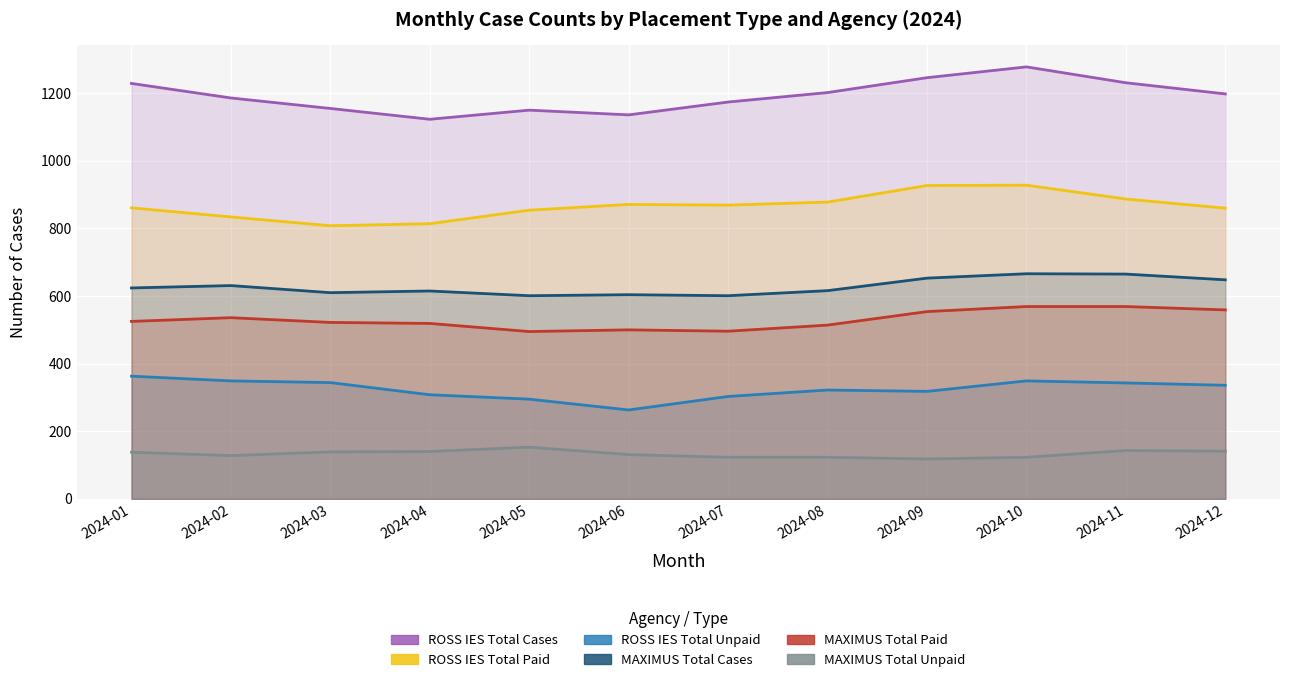

Which series has the largest total across all categories?

ROSS IES Total Cases